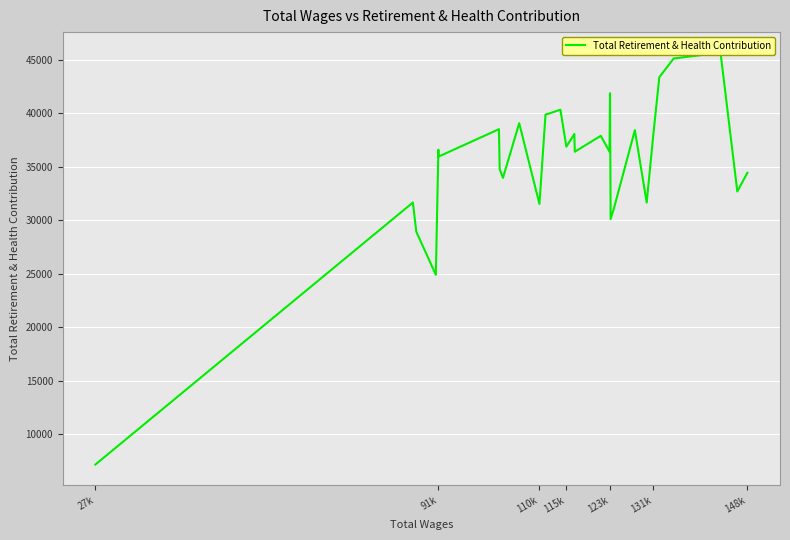

How many values exceed 36570?

15